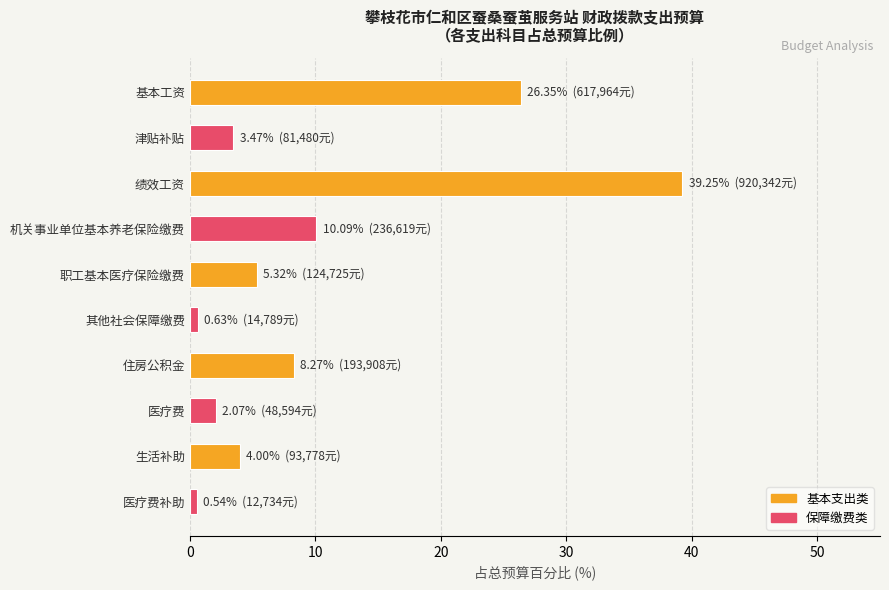

What is the label of the 10th bar from the top?

医疗费补助